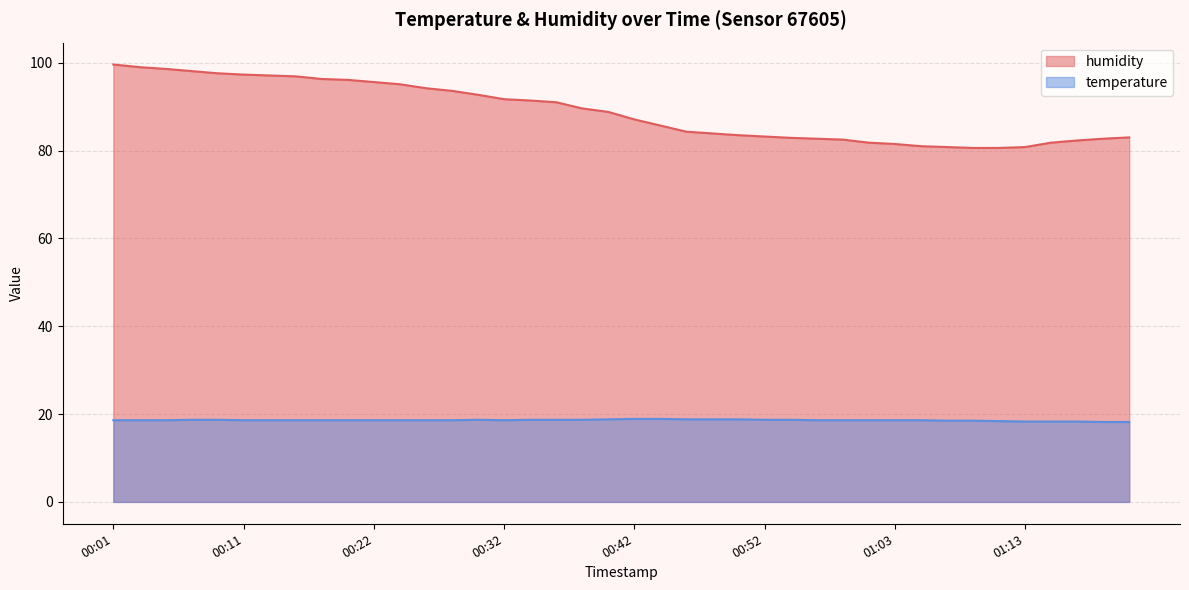

How many lines are shown in the chart?

2